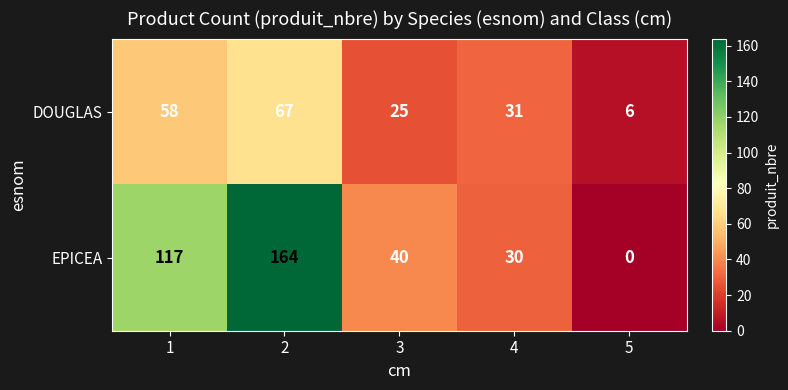

What is the spread (max minus min) of values at 1?

59